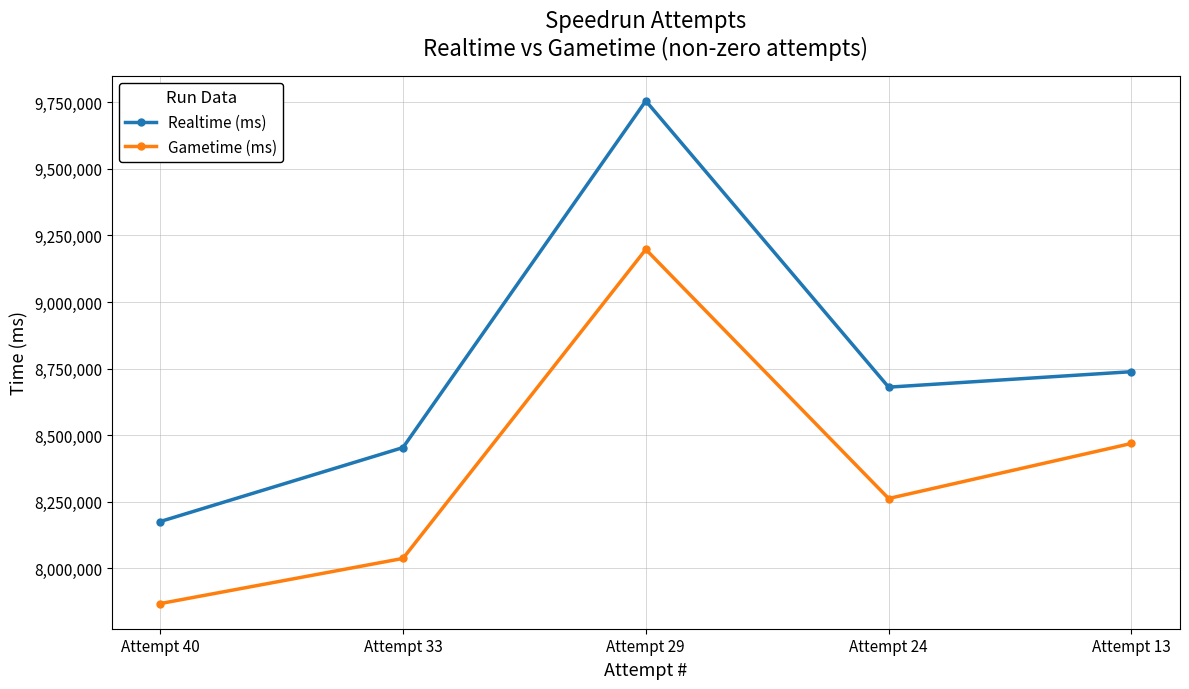

How many series are shown in this chart?

2